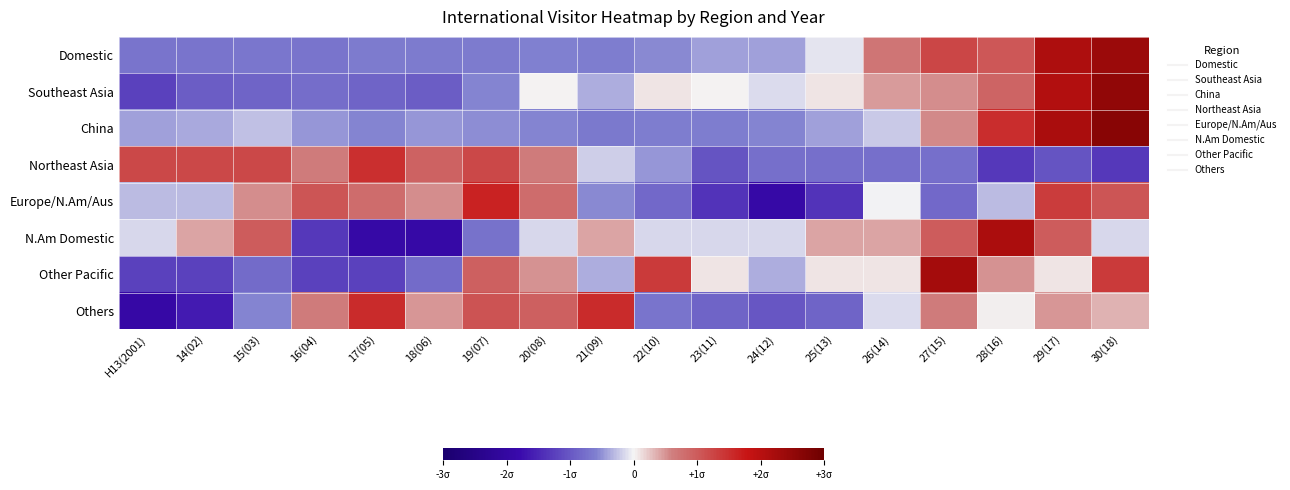

Reading left to right, what are all the values shown in this chart?

Domestic: H13(2001)=-0.7	14(02)=-0.7	15(03)=-0.7	16(04)=-0.7	17(05)=-0.6	18(06)=-0.6	19(07)=-0.6	20(08)=-0.6	21(09)=-0.6	22(10)=-0.5	23(11)=-0.4	24(12)=-0.4	25(13)=-0.1	26(14)=0.7	27(15)=1.2	28(16)=1.0	29(17)=2.1	30(18)=2.4
Southeast Asia: H13(2001)=-1.2	14(02)=-0.9	15(03)=-0.9	16(04)=-0.8	17(05)=-0.9	18(06)=-0.9	19(07)=-0.6	20(08)=0.0	21(09)=-0.4	22(10)=0.1	23(11)=0.0	24(12)=-0.1	25(13)=0.1	26(14)=0.5	27(15)=0.5	28(16)=0.9	29(17)=2.1	30(18)=2.5
China: H13(2001)=-0.4	14(02)=-0.4	15(03)=-0.3	16(04)=-0.5	17(05)=-0.6	18(06)=-0.5	19(07)=-0.5	20(08)=-0.6	21(09)=-0.7	22(10)=-0.6	23(11)=-0.6	24(12)=-0.6	25(13)=-0.4	26(14)=-0.2	27(15)=0.6	28(16)=1.5	29(17)=2.2	30(18)=2.6
Northeast Asia: H13(2001)=1.2	14(02)=1.2	15(03)=1.2	16(04)=0.6	17(05)=1.5	18(06)=0.9	19(07)=1.2	20(08)=0.6	21(09)=-0.2	22(10)=-0.5	23(11)=-1.0	24(12)=-0.8	25(13)=-0.8	26(14)=-0.8	27(15)=-0.8	28(16)=-1.3	29(17)=-1.0	30(18)=-1.3
Europe/N.Am/Aus: H13(2001)=-0.3	14(02)=-0.3	15(03)=0.5	16(04)=1.1	17(05)=0.8	18(06)=0.5	19(07)=1.6	20(08)=0.8	21(09)=-0.6	22(10)=-0.8	23(11)=-1.4	24(12)=-1.9	25(13)=-1.4	26(14)=-0.0	27(15)=-0.8	28(16)=-0.3	29(17)=1.3	30(18)=1.1
N.Am Domestic: H13(2001)=-0.2	14(02)=0.4	15(03)=1.0	16(04)=-1.3	17(05)=-1.9	18(06)=-1.9	19(07)=-0.7	20(08)=-0.2	21(09)=0.4	22(10)=-0.2	23(11)=-0.2	24(12)=-0.2	25(13)=0.4	26(14)=0.4	27(15)=1.0	28(16)=2.2	29(17)=1.0	30(18)=-0.2
Other Pacific: H13(2001)=-1.2	14(02)=-1.2	15(03)=-0.8	16(04)=-1.2	17(05)=-1.2	18(06)=-0.8	19(07)=0.9	20(08)=0.5	21(09)=-0.4	22(10)=1.4	23(11)=0.1	24(12)=-0.4	25(13)=0.1	26(14)=0.1	27(15)=2.3	28(16)=0.5	29(17)=0.1	30(18)=1.4
Others: H13(2001)=-1.9	14(02)=-1.6	15(03)=-0.6	16(04)=0.6	17(05)=1.5	18(06)=0.5	19(07)=1.1	20(08)=0.9	21(09)=1.5	22(10)=-0.7	23(11)=-0.9	24(12)=-1.0	25(13)=-0.9	26(14)=-0.1	27(15)=0.6	28(16)=0.0	29(17)=0.5	30(18)=0.3